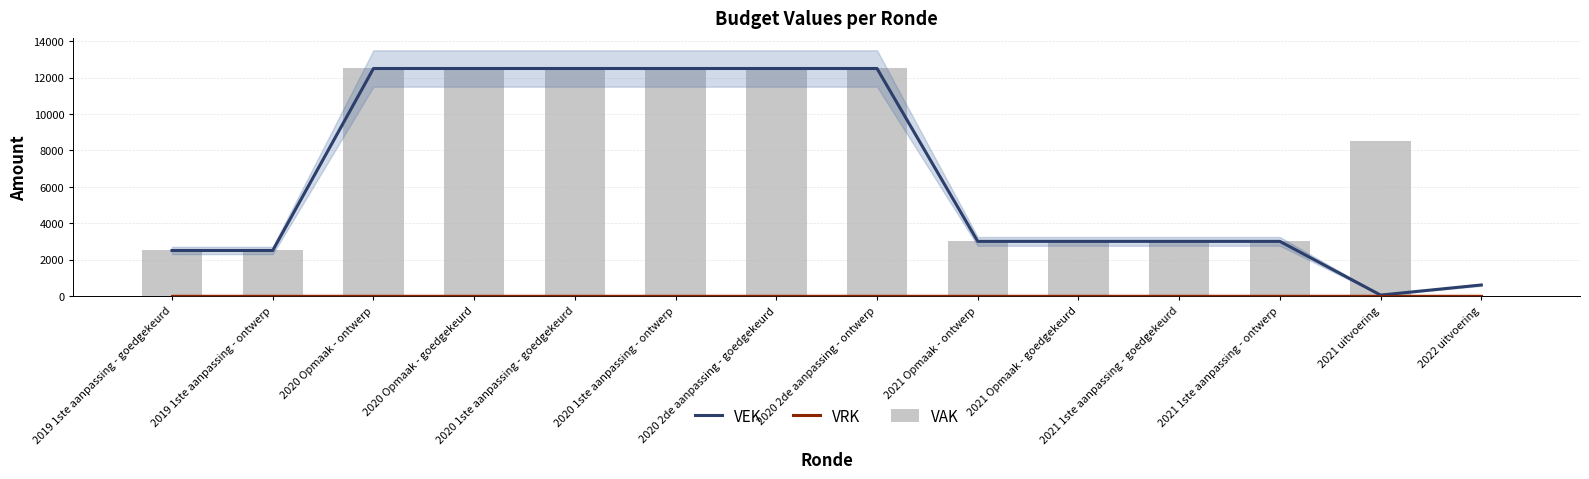

What is the greatest value displayed?

12500